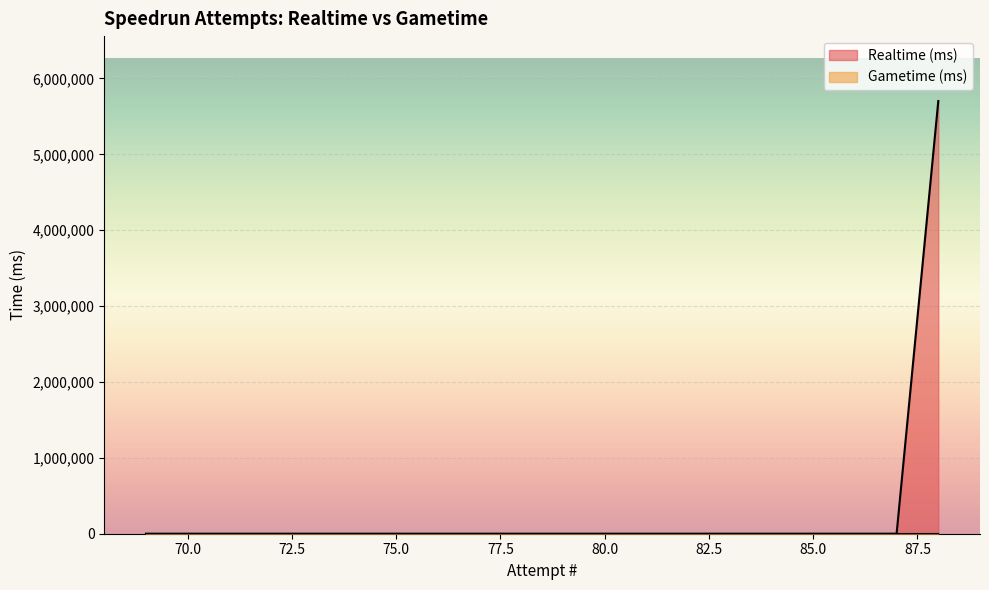

Rank the categories by Realtime (ms) value from lowest to highest.

87, 86, 85, 84, 83, 82, 81, 80, 79, 78, 77, 76, 75, 74, 73, 72, 71, 70, 69, 88